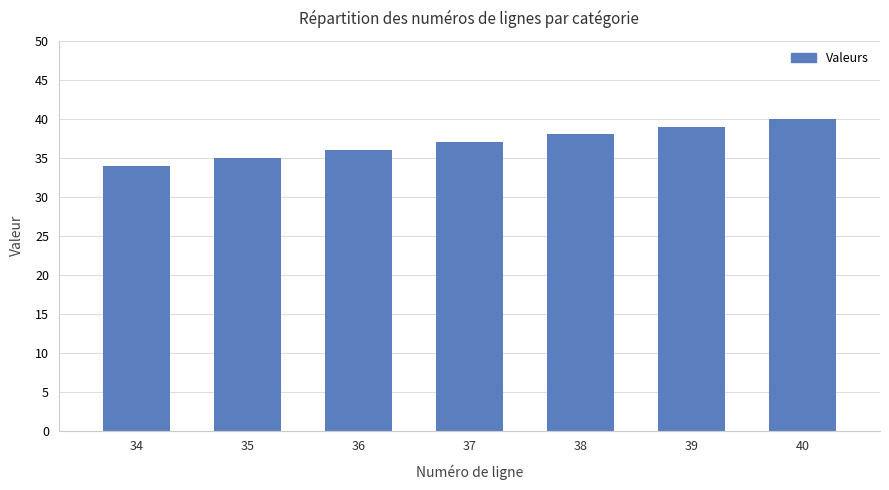

How many values are between 35 and 39?

5